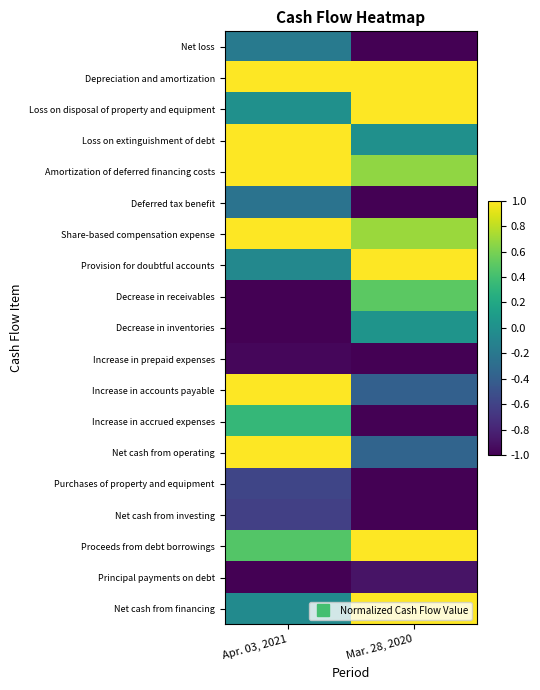

Reading left to right, what are all the values shown in this chart?

Net loss: Apr. 03, 2021=-0.2	Mar. 28, 2020=-1.0
Depreciation and amortization: Apr. 03, 2021=1.0	Mar. 28, 2020=1.0
Loss on disposal of property and equipment: Apr. 03, 2021=0.0	Mar. 28, 2020=1.0
Loss on extinguishment of debt: Apr. 03, 2021=1.0	Mar. 28, 2020=0.0
Amortization of deferred financing costs: Apr. 03, 2021=1.0	Mar. 28, 2020=0.7
Deferred tax benefit: Apr. 03, 2021=-0.2	Mar. 28, 2020=-1.0
Share-based compensation expense: Apr. 03, 2021=1.0	Mar. 28, 2020=0.7
Provision for doubtful accounts: Apr. 03, 2021=-0.1	Mar. 28, 2020=1.0
Decrease in receivables: Apr. 03, 2021=-1.0	Mar. 28, 2020=0.5
Decrease in inventories: Apr. 03, 2021=-1.0	Mar. 28, 2020=0.0
Increase in prepaid expenses: Apr. 03, 2021=-1.0	Mar. 28, 2020=-1.0
Increase in accounts payable: Apr. 03, 2021=1.0	Mar. 28, 2020=-0.4
Increase in accrued expenses: Apr. 03, 2021=0.3	Mar. 28, 2020=-1.0
Net cash from operating: Apr. 03, 2021=1.0	Mar. 28, 2020=-0.4
Purchases of property and equipment: Apr. 03, 2021=-0.6	Mar. 28, 2020=-1.0
Net cash from investing: Apr. 03, 2021=-0.6	Mar. 28, 2020=-1.0
Proceeds from debt borrowings: Apr. 03, 2021=0.5	Mar. 28, 2020=1.0
Principal payments on debt: Apr. 03, 2021=-1.0	Mar. 28, 2020=-0.9
Net cash from financing: Apr. 03, 2021=-0.0	Mar. 28, 2020=1.0